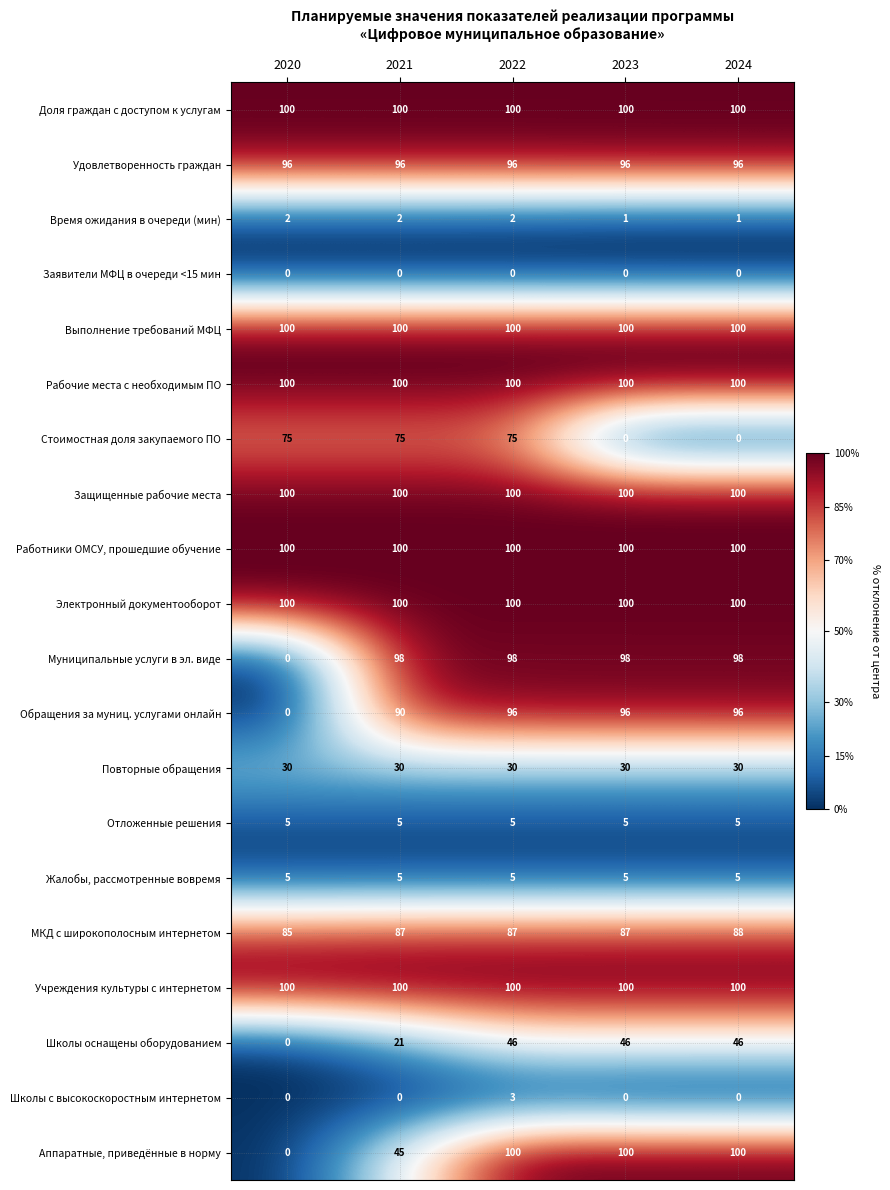

At which category is the sum across all series the highest?

2022